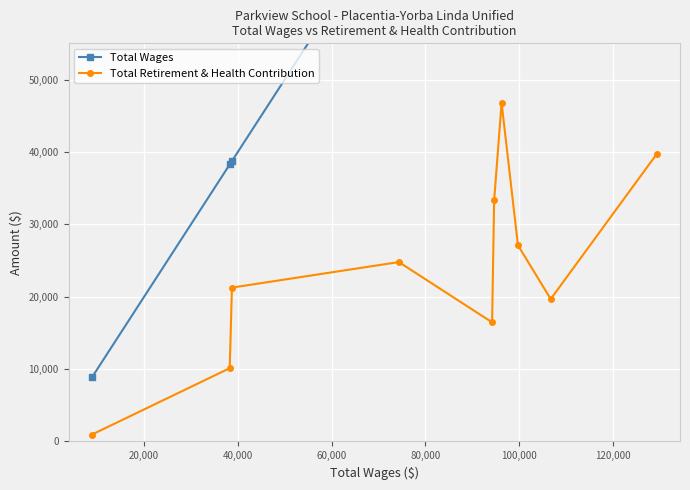

In Total Retirement & Health Contribution, how many points are higher than both neighbors (excluding endpoints)?

2